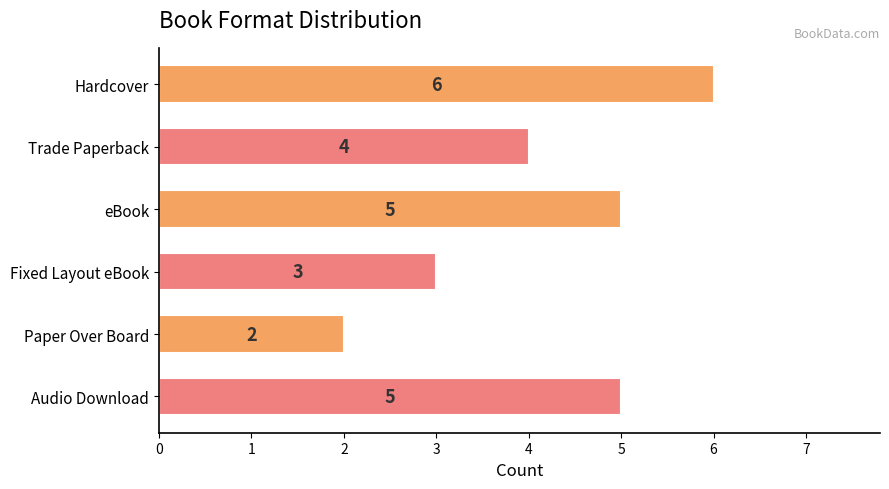

What is the average value?

4